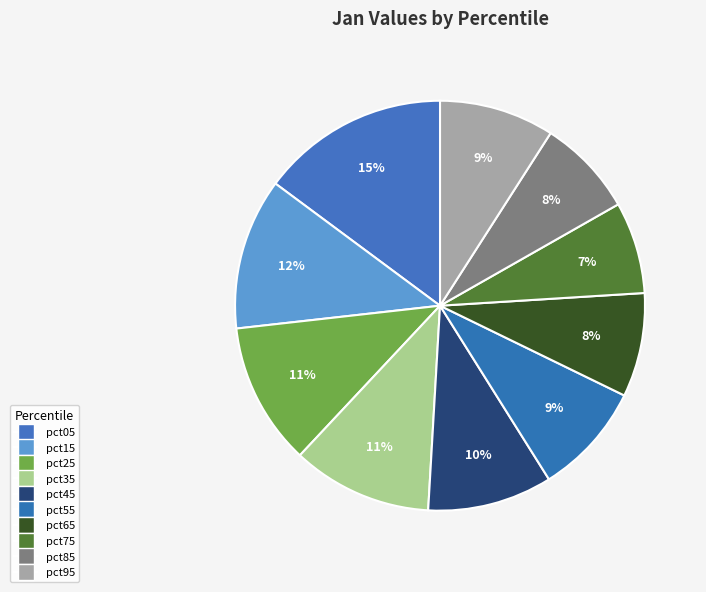

Is there a majority slice in this chart?

No